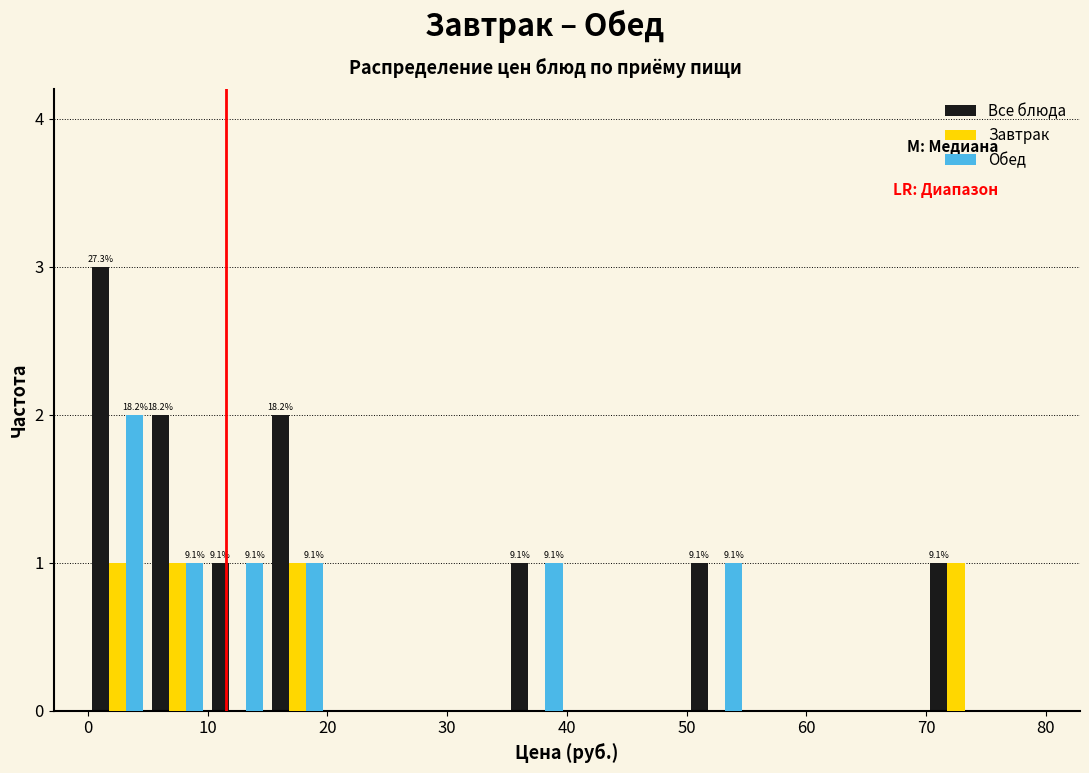

In the Все блюда series, which range on the x-axis has the tallest bar?

0 to 5